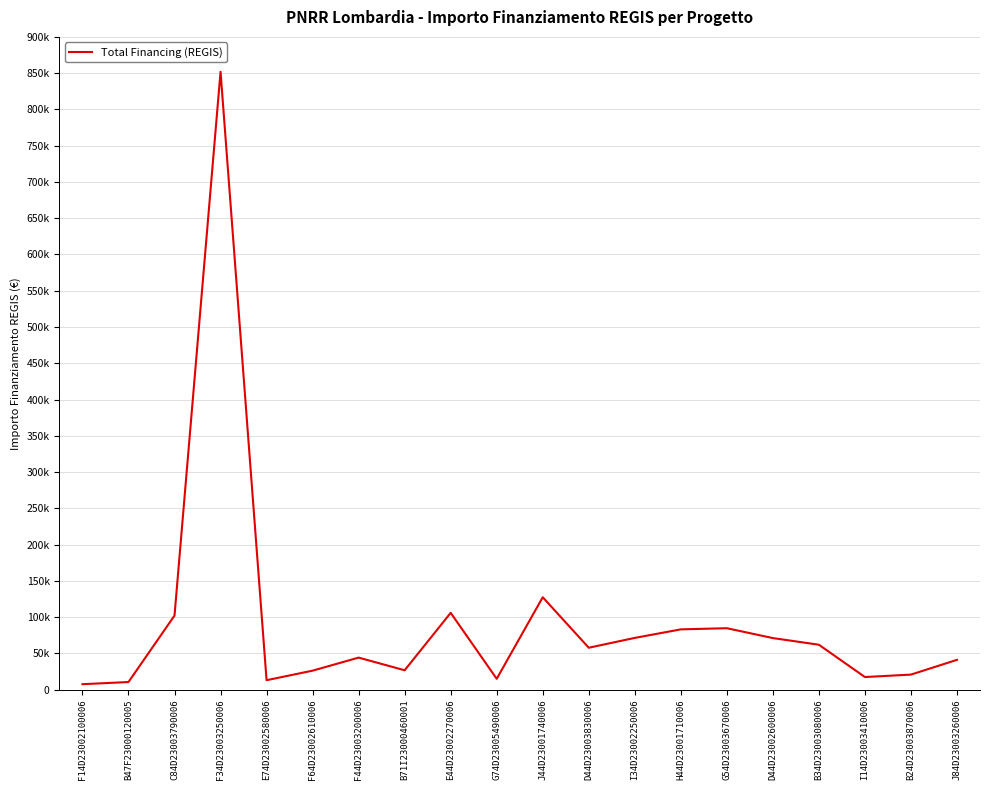

Which has a higher value, B34D23003080006 or C84D23003790006?

C84D23003790006